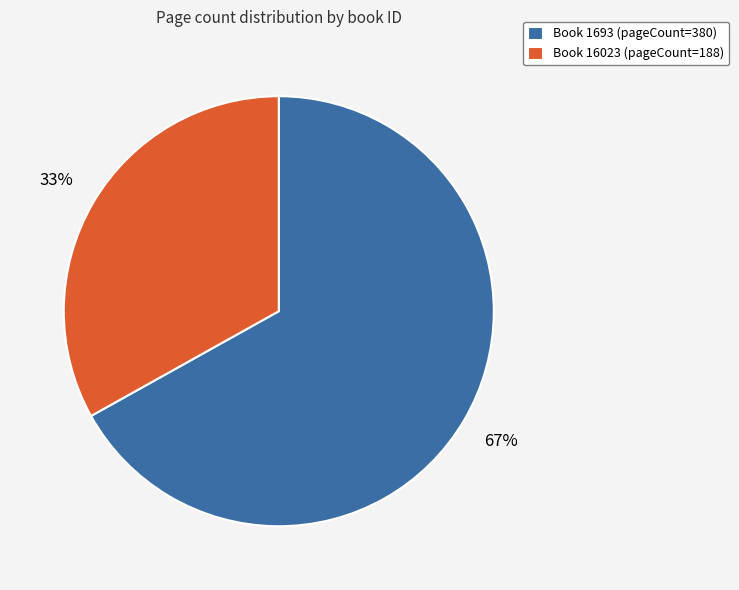

Which slice is the smallest?

Book 16023 (pageCount=188)